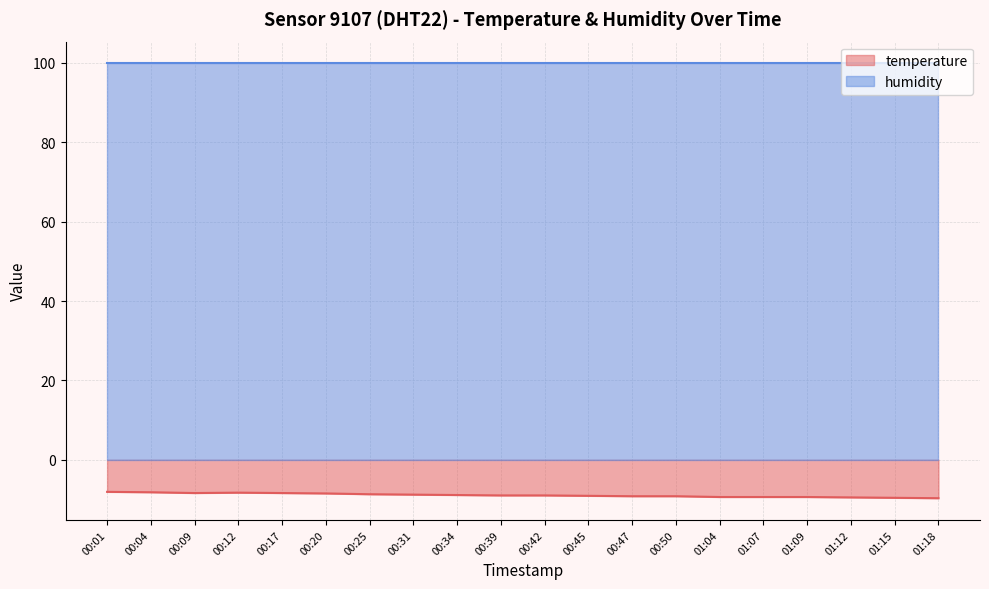

List the series in order of their peak value, lowest first.

temperature, humidity